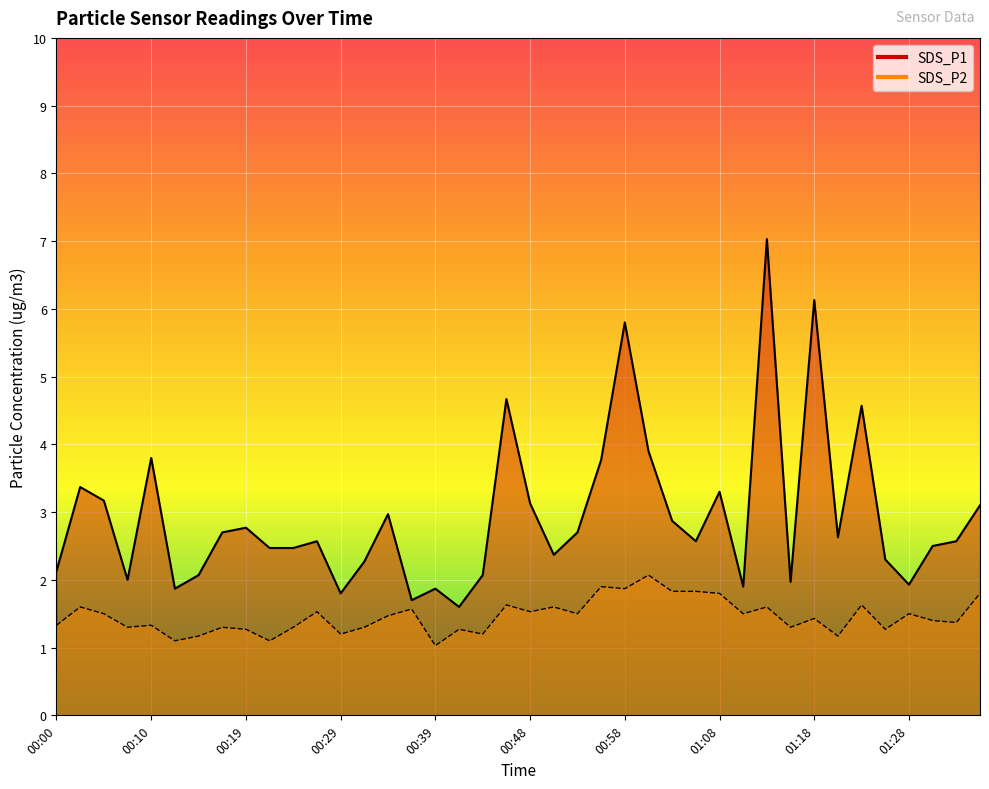

How many distinct data groups are displayed?

2